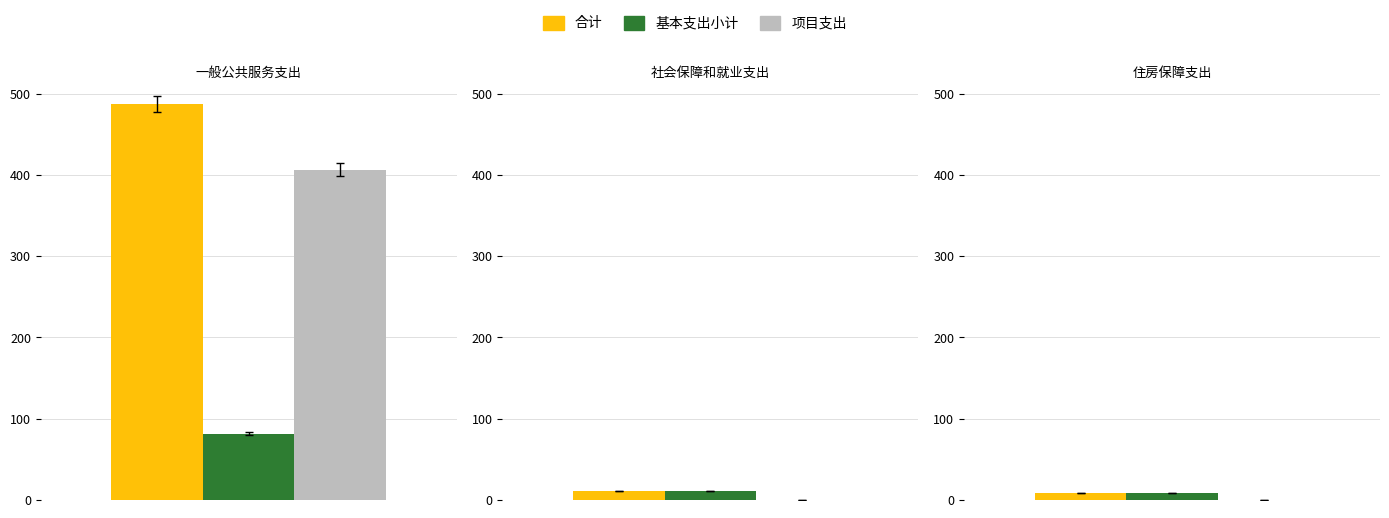

Where is 合计 nearest to the value 248?

社会保障和就业支出